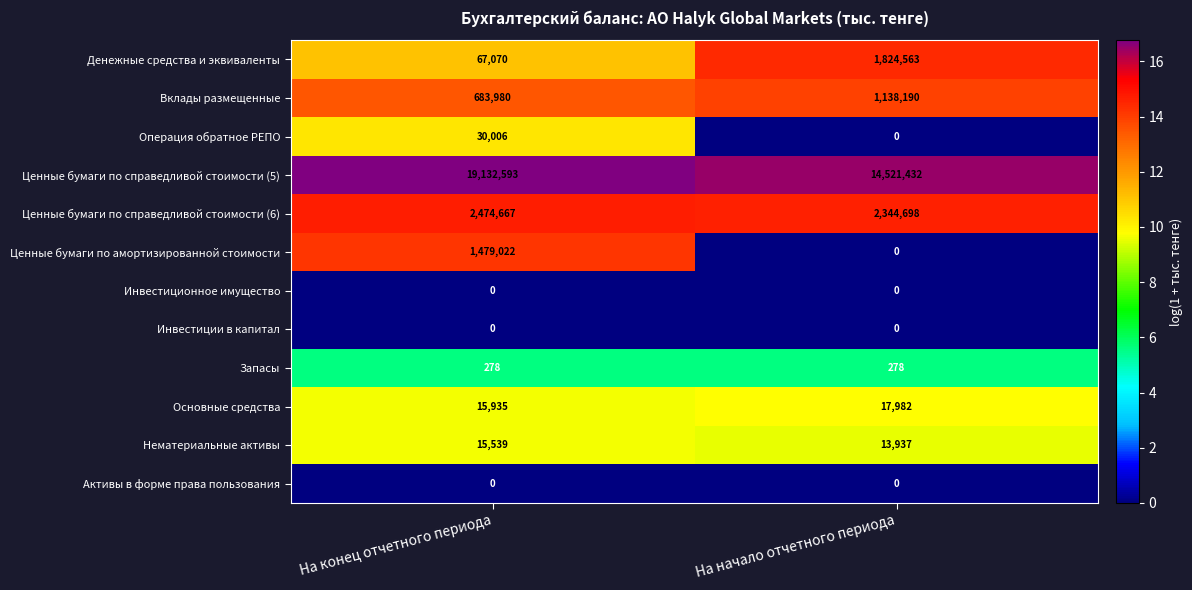

Which label corresponds to the largest value in the chart?

На конец отчетного периода